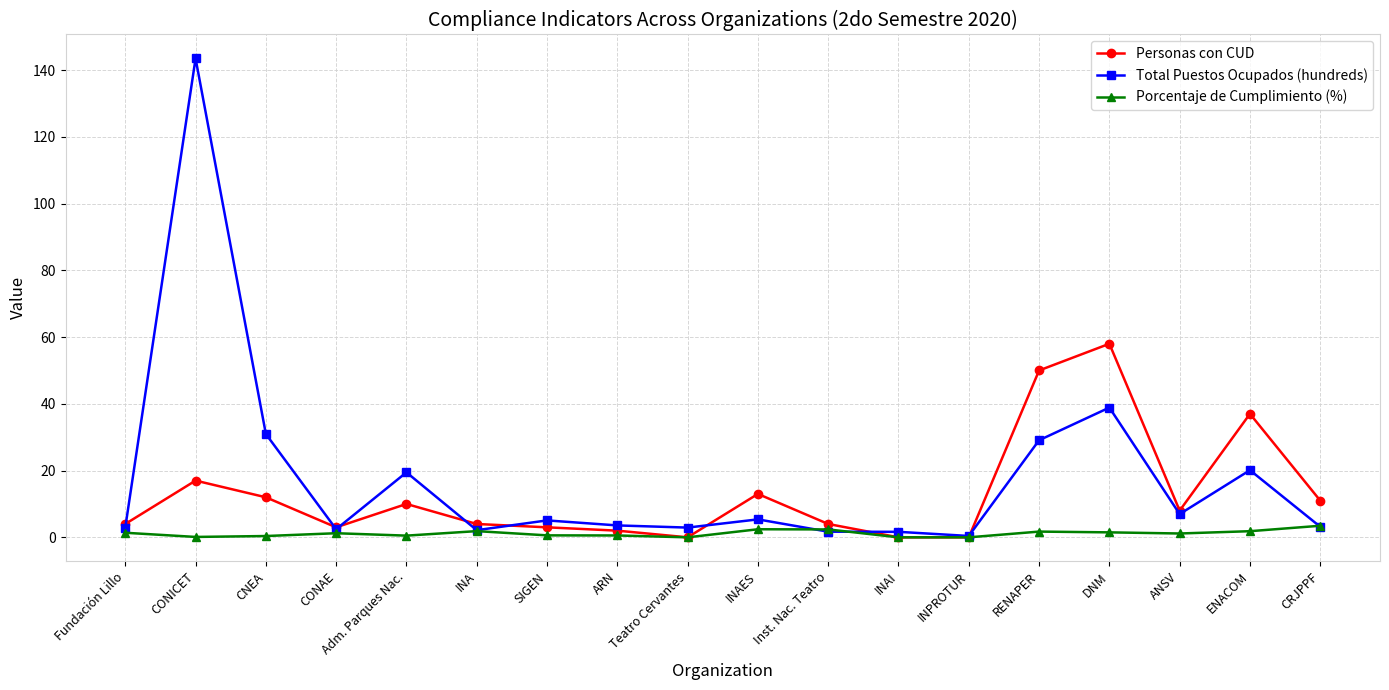

What is the difference between the maximum and minimum values in the Total Puestos Ocupados (hundreds) series?

143.1